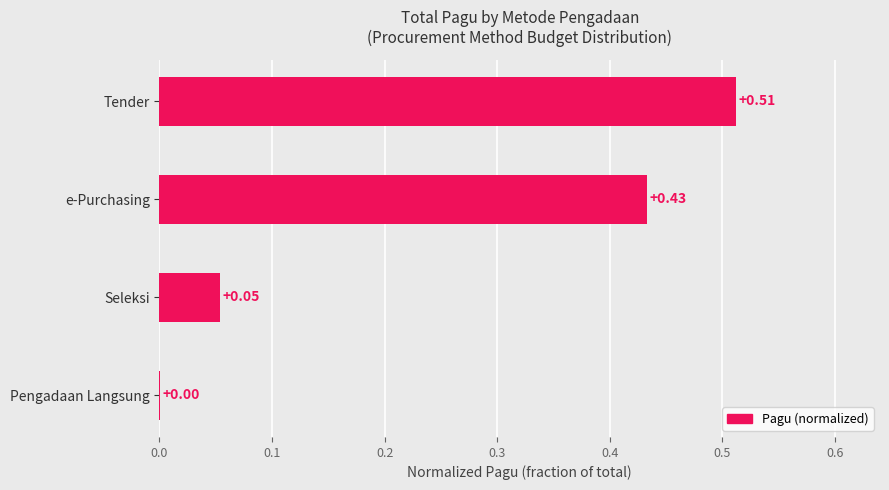

What is the sum of the values at e-Purchasing and Tender?

0.9